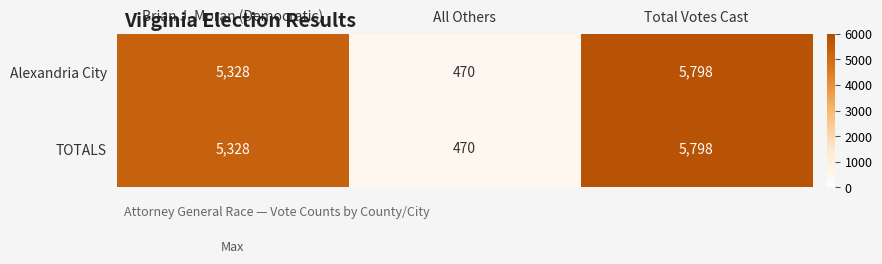

Is it true that TOTALS equals 470 at All Others?

True